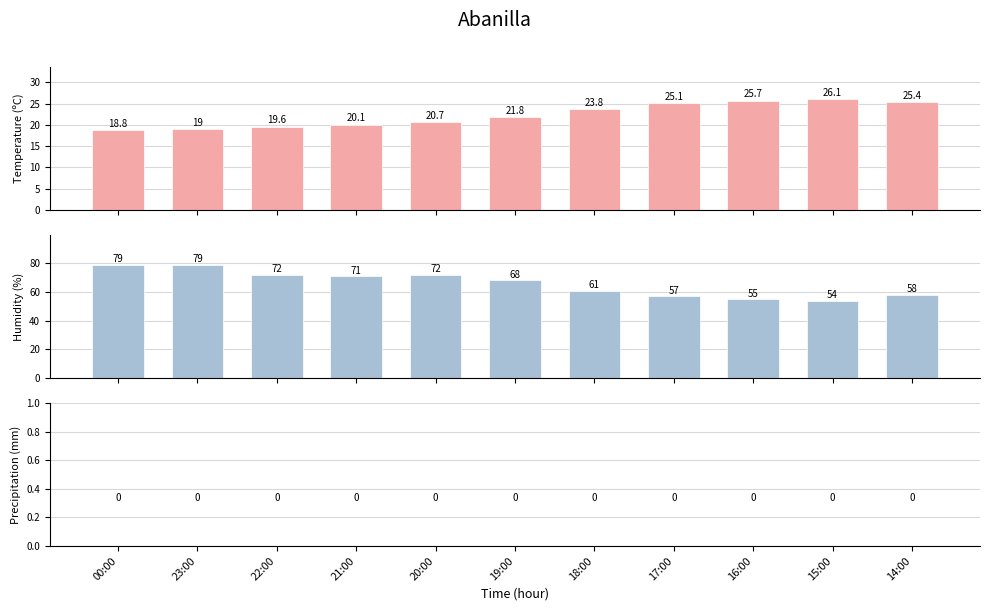

At which label does Temperature (ºC) reach its peak?

15:00